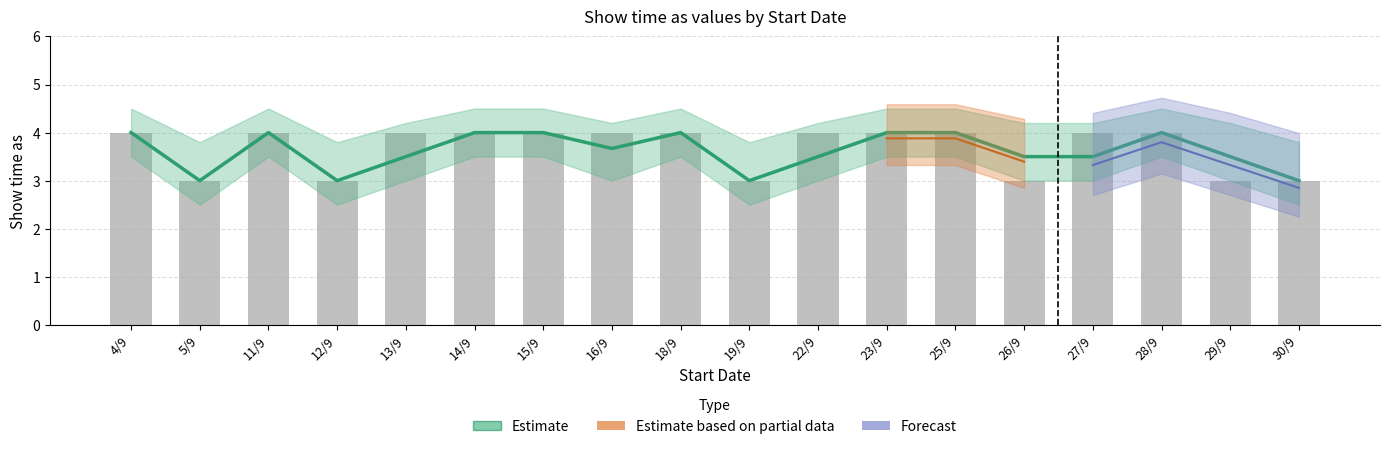

Count the Estimate lower values in the range 3 to 4.

14